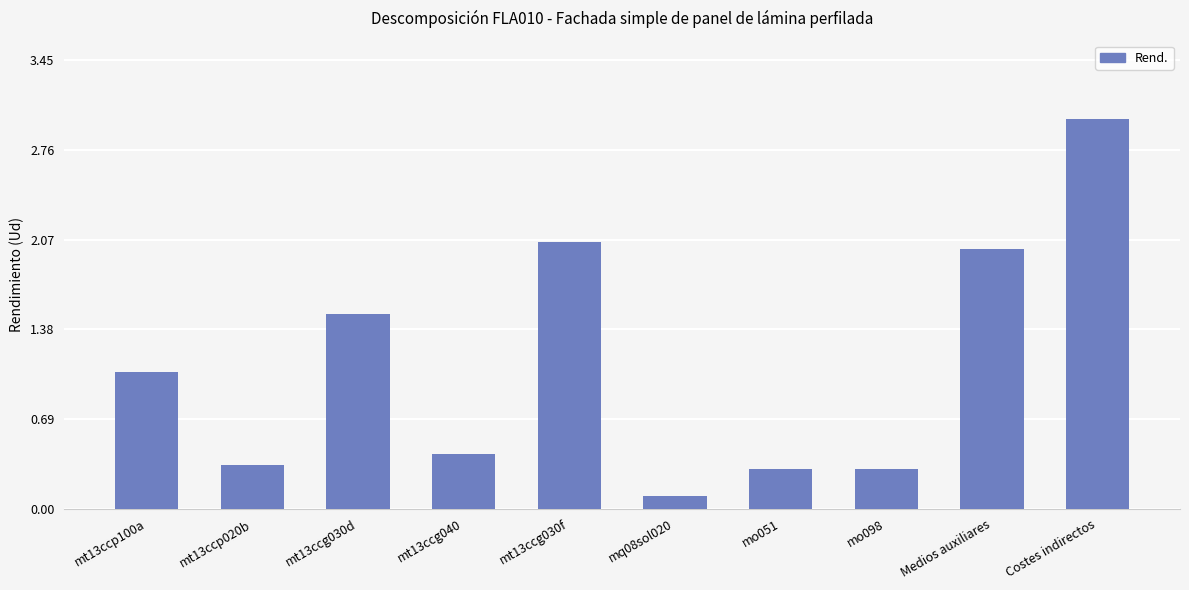

How many series are shown in this chart?

1